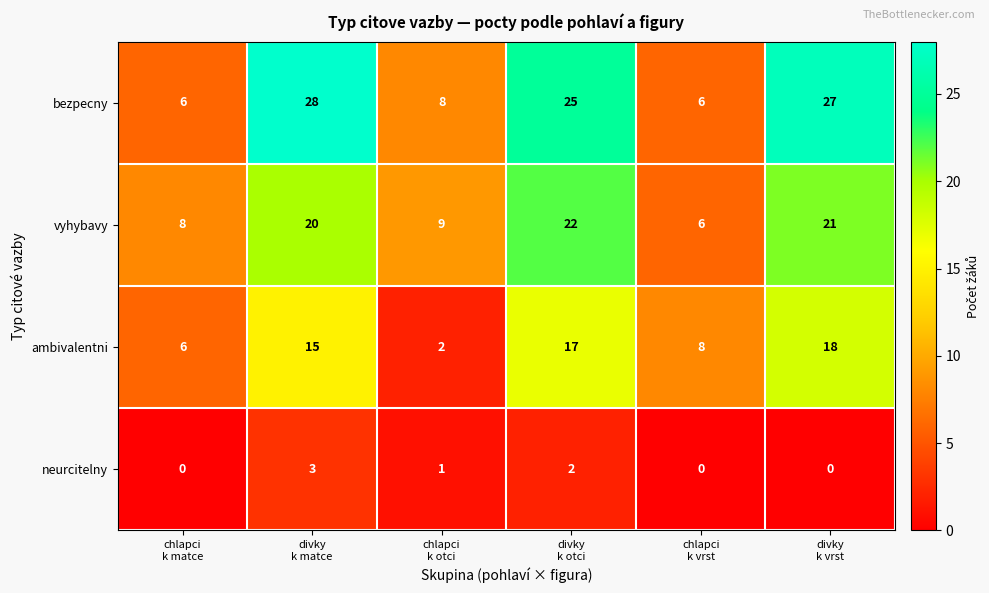

Which series has the largest total across all categories?

bezpecny